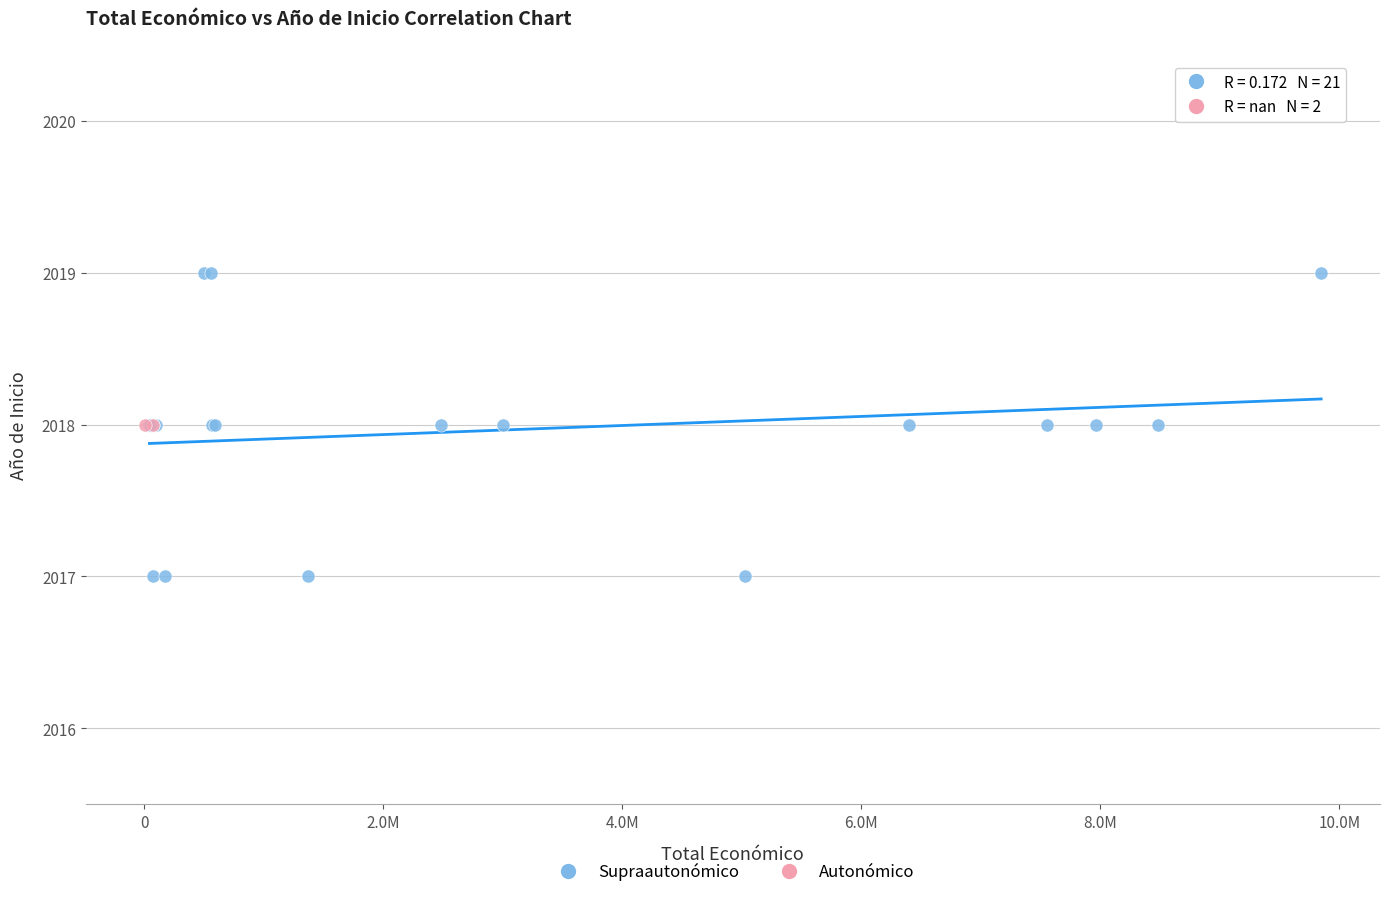

What are all the series names shown in the legend?

Supraautonómico, Autonómico